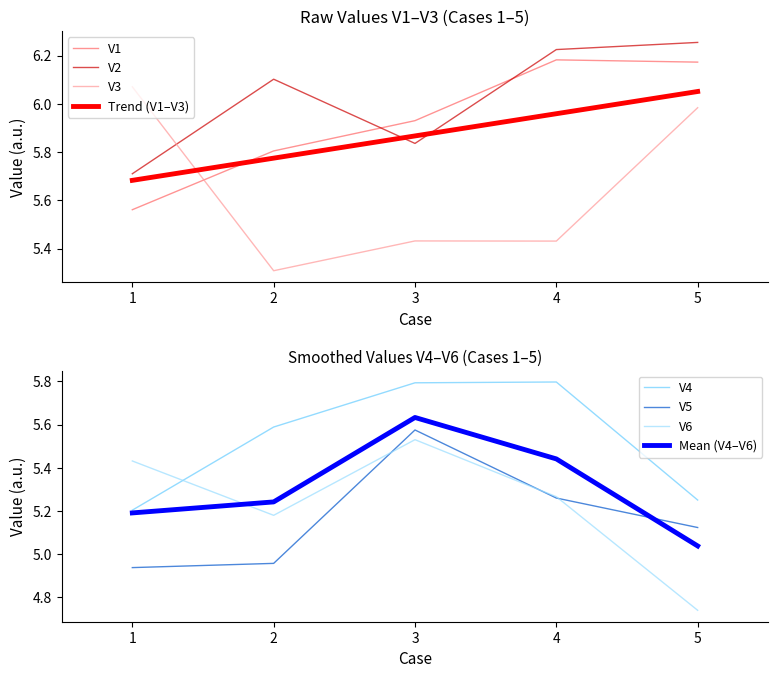

What is the value of the V5 point at the 2nd from the left?

5.0